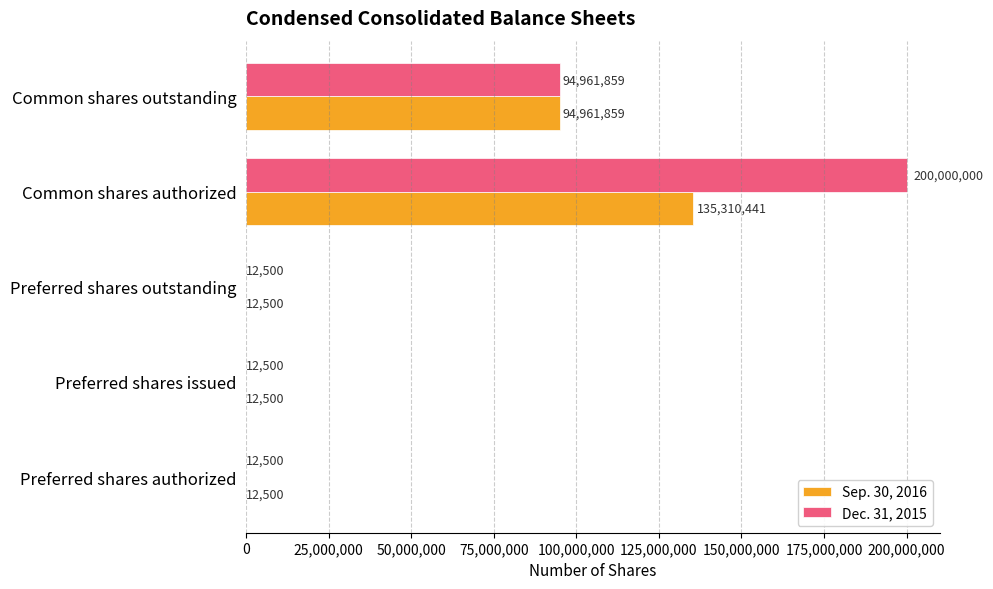

Which series has the largest total across all categories?

Dec. 31, 2015